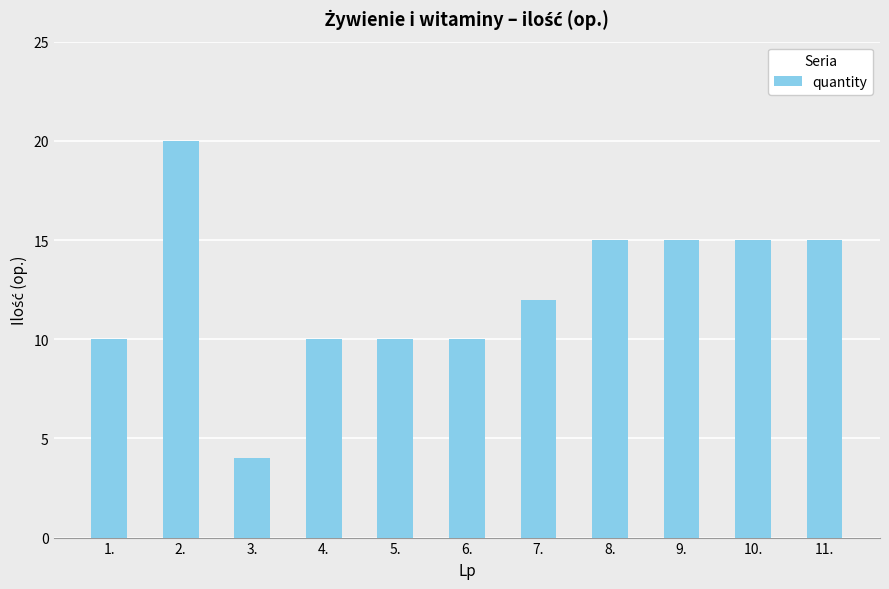

True or false: the data shows 10 at 4..

True